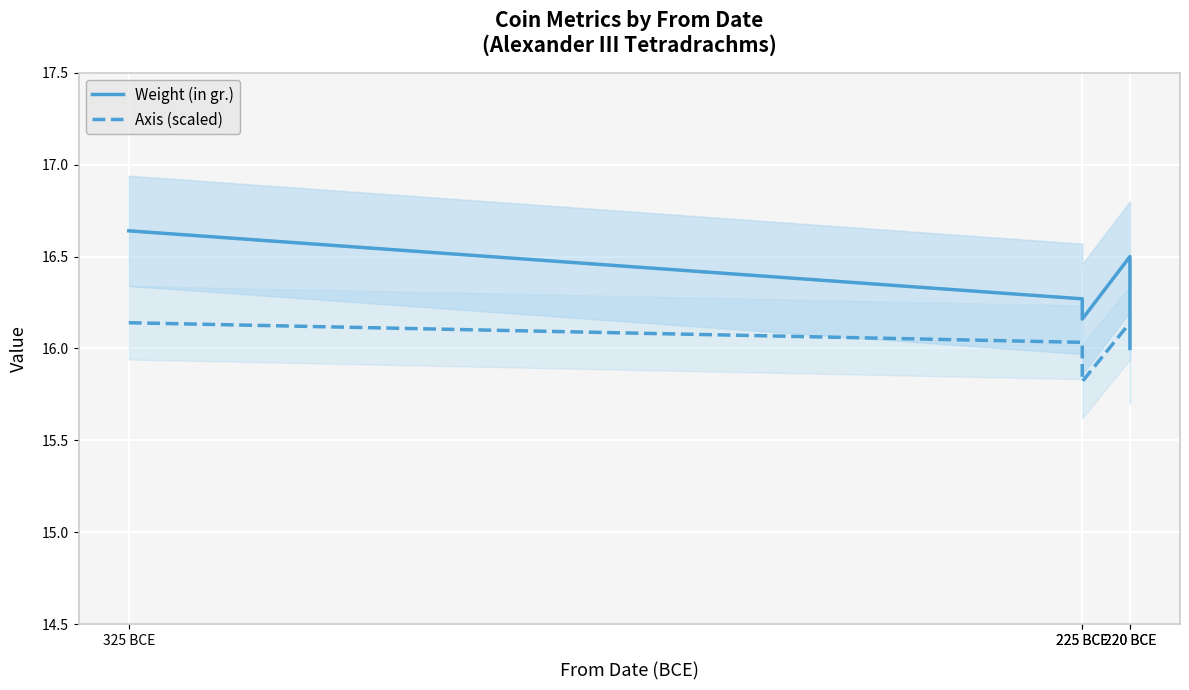

What is the label of the 5th point from the left?

220 BCE